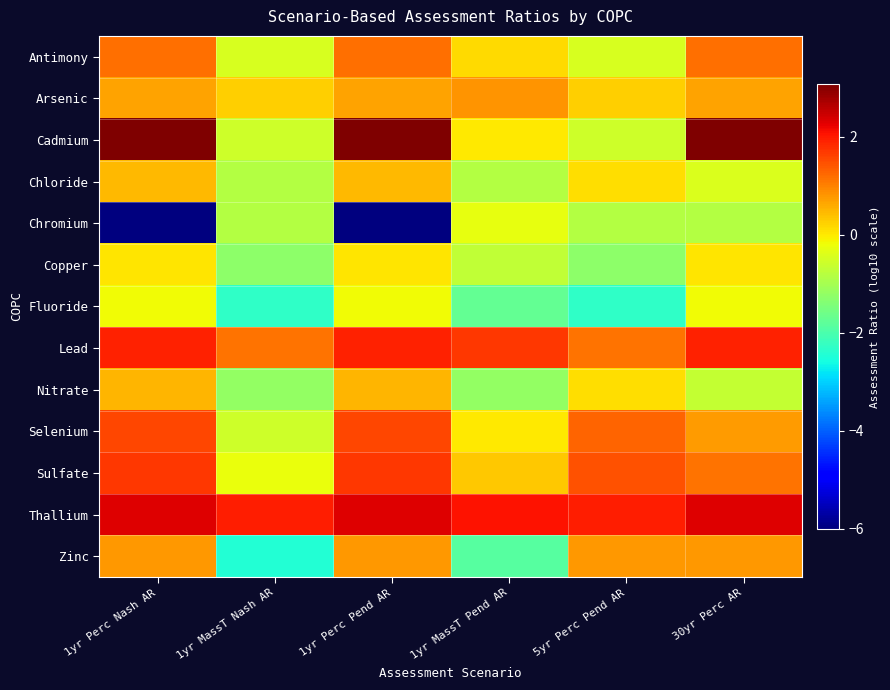

What is the smallest value displayed?

-6.0